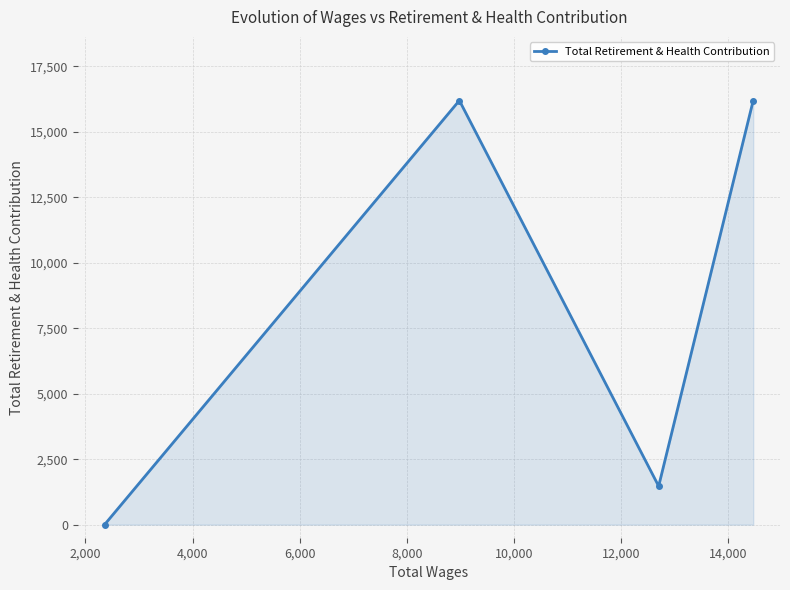

What is the maximum value shown in the chart?

16200